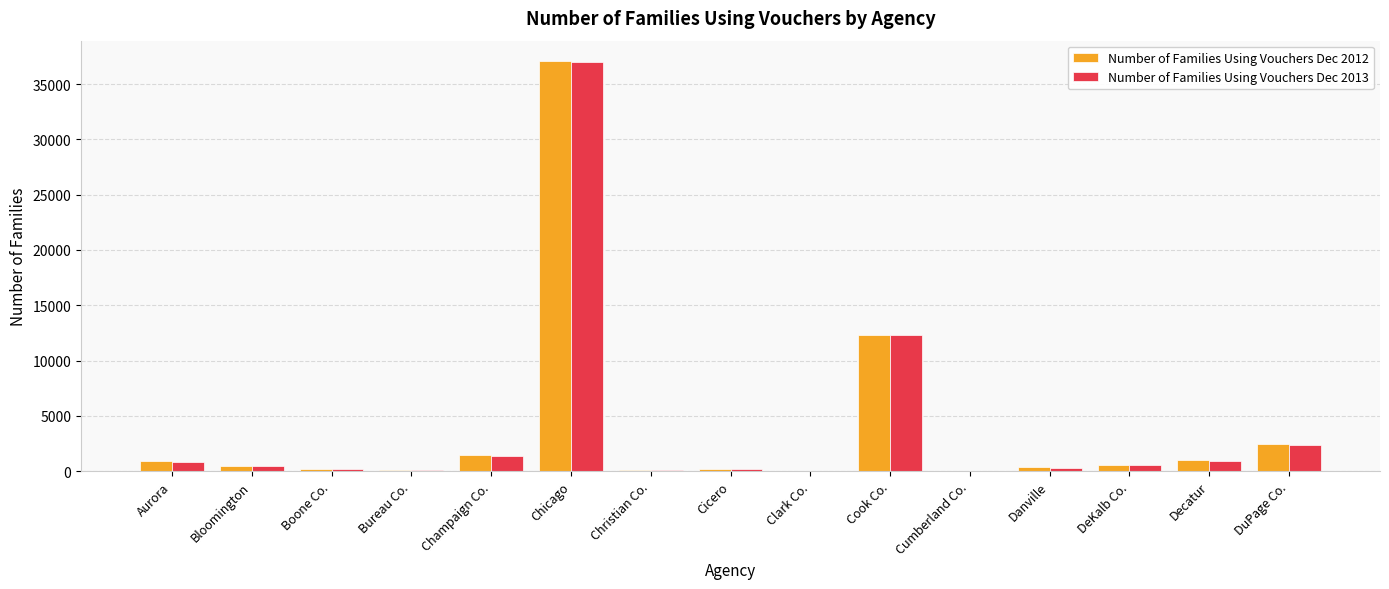

At which label does Number of Families Using Vouchers Dec 2012 reach its peak?

Chicago